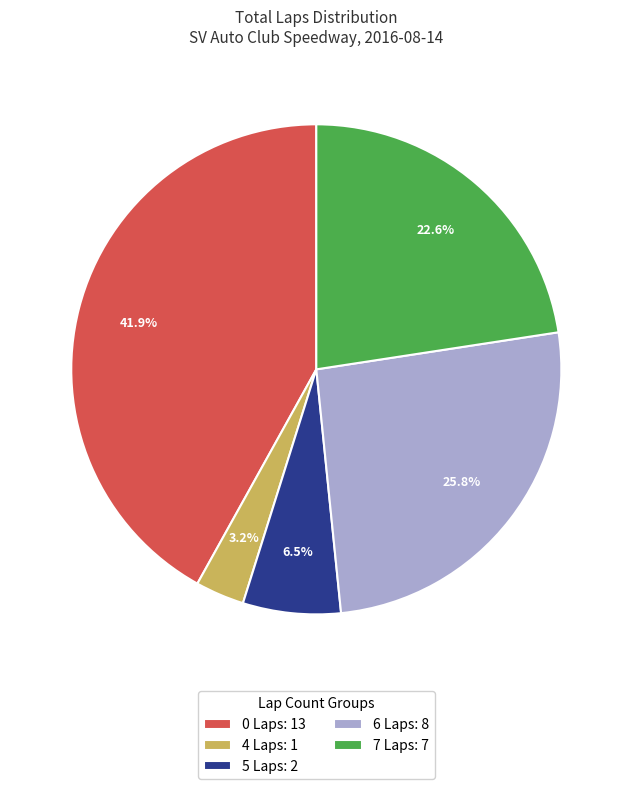

Between 7 Laps: 7 and 0 Laps: 13, which is larger?

0 Laps: 13